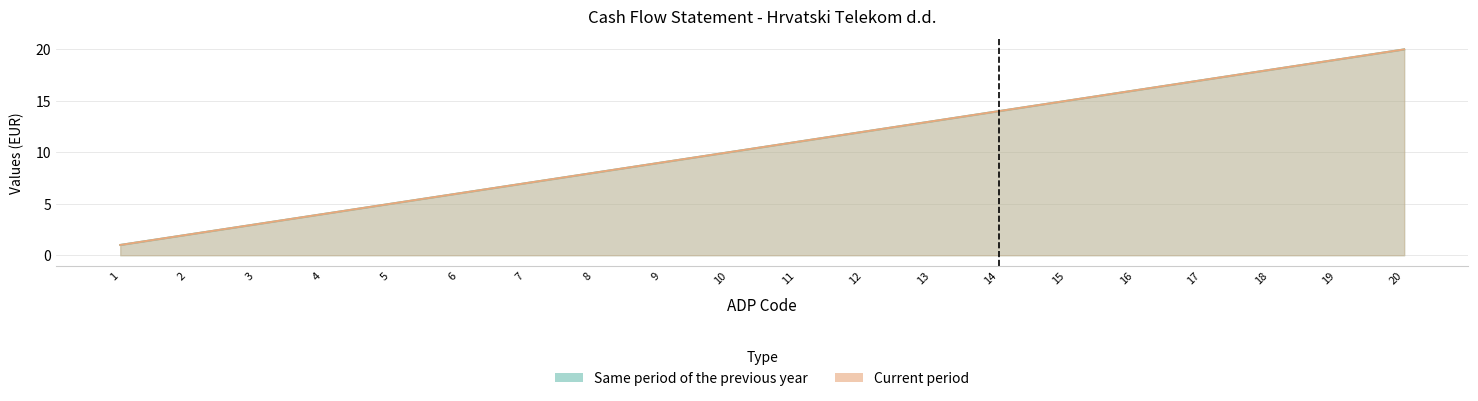

Which has a higher value, 8 or 4?

8